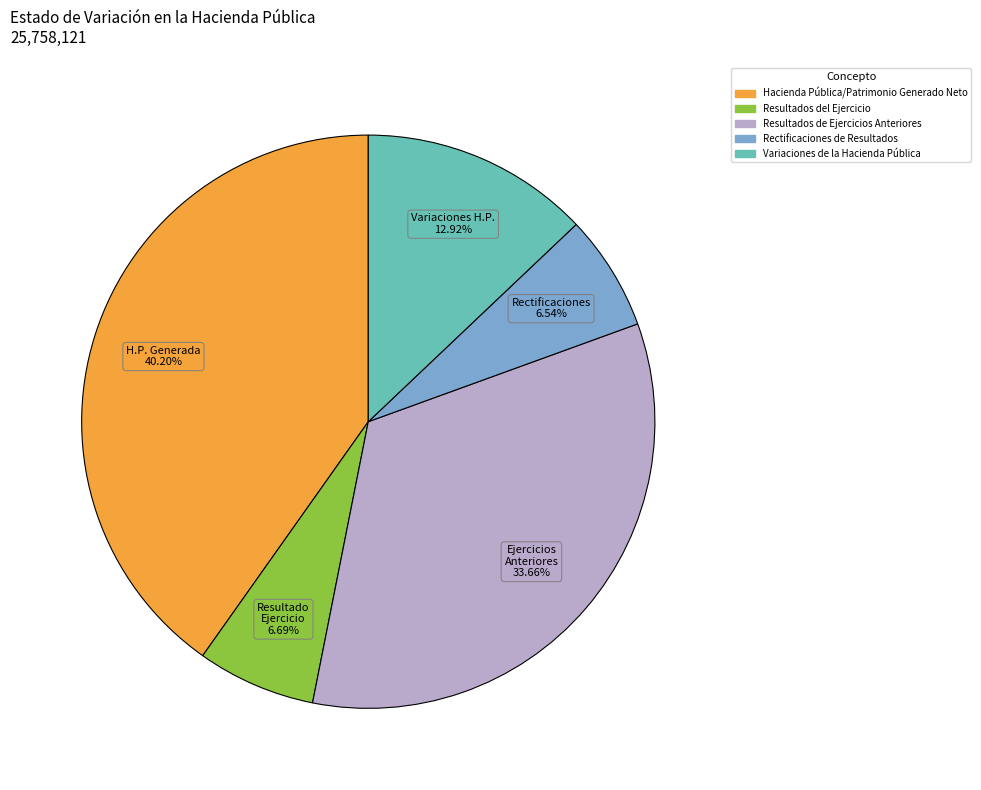

To the nearest percent, what is the difference between the largest and smallest slice percentages?

34%